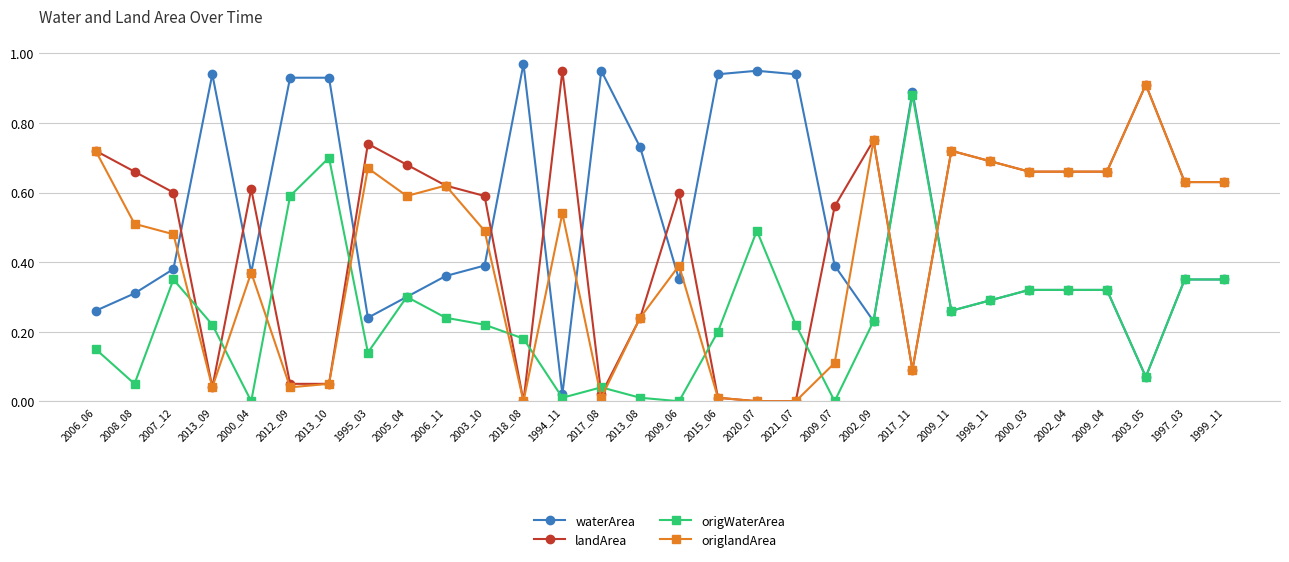

What is the total value across all series at 2006_11?

1.8